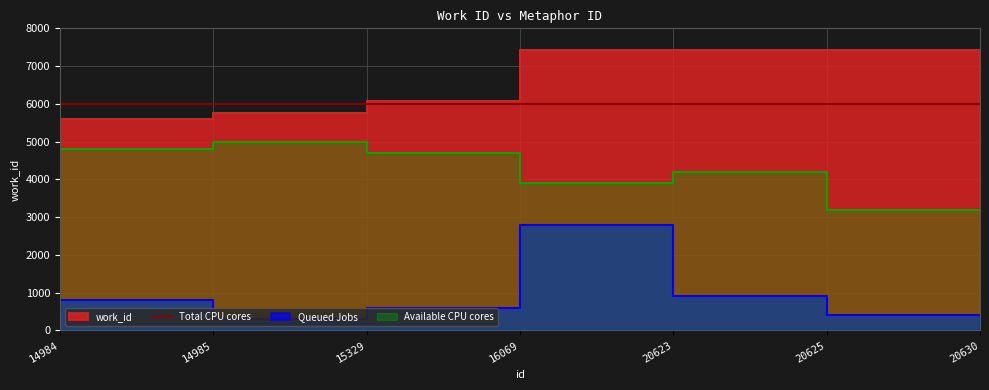

Between 14985 and 20623, which is larger?

20623